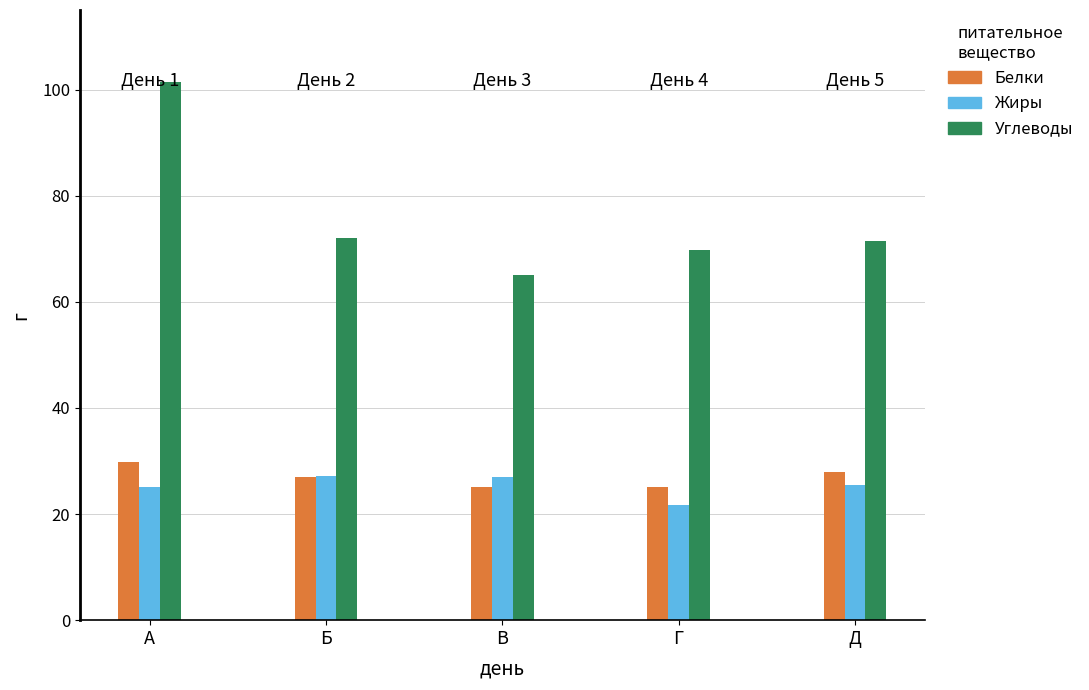

How many bars are there in each group?

3